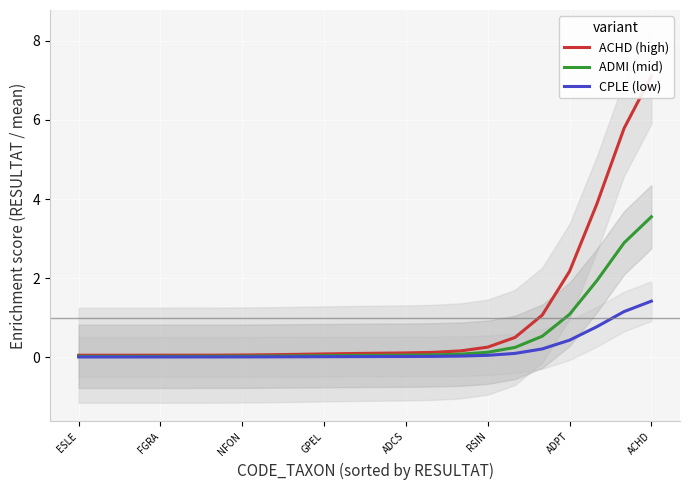

True or false: CPLE (low) and ADMI (mid) cross at least once.

False